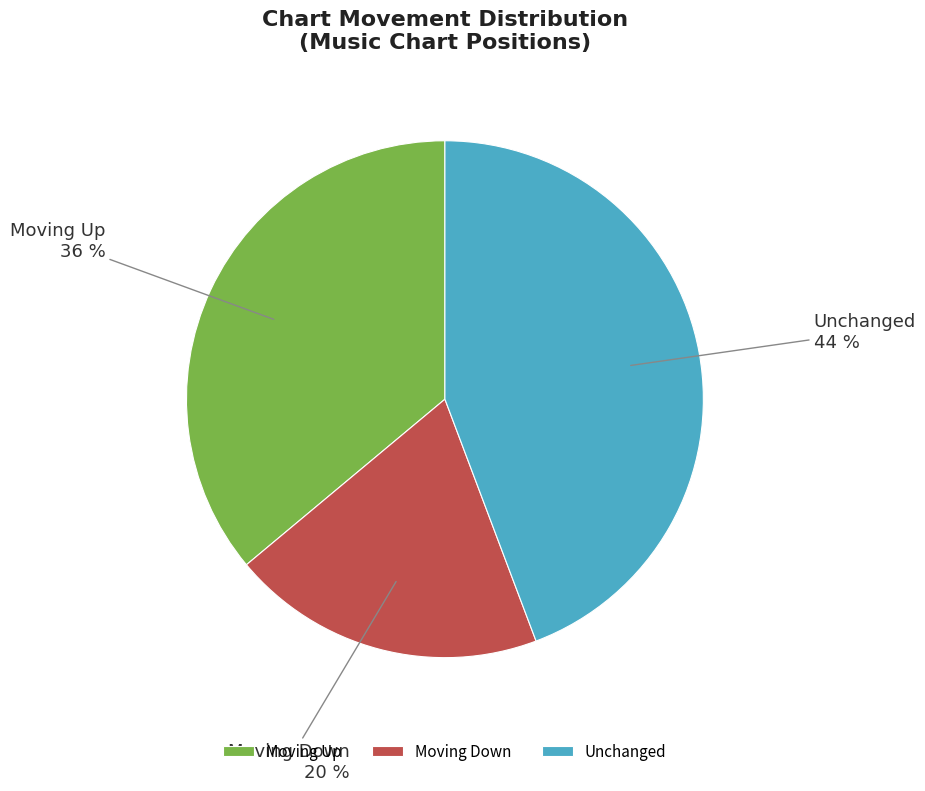

To the nearest percent, what portion does Moving Down represent?

20%